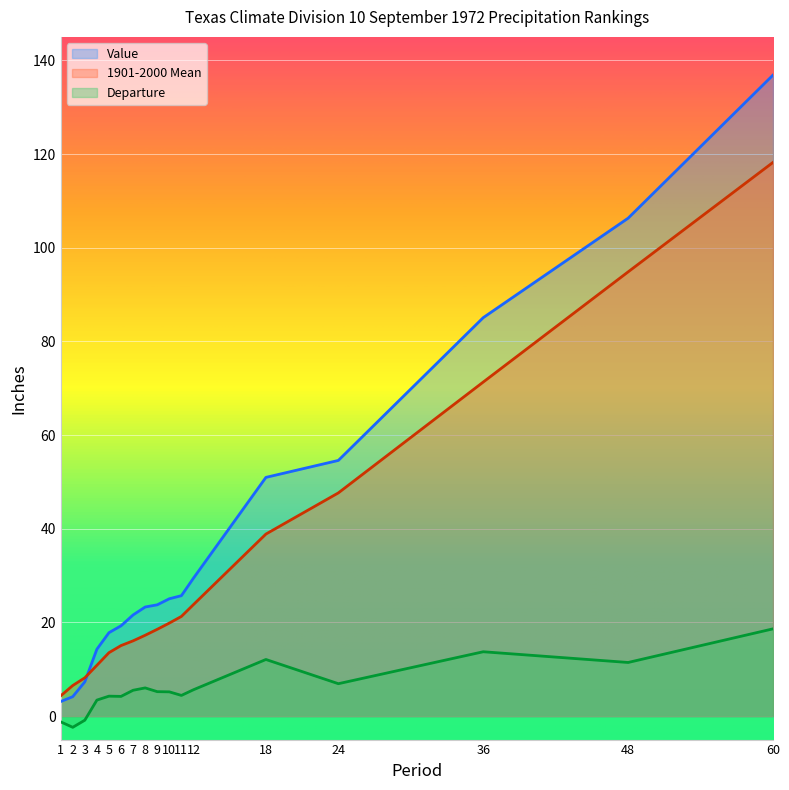

Rank the categories by Departure value from highest to lowest.

60, 36, 18, 48, 24, 8, 12, 7, 9, 10, 11, 5, 6, 4, 3, 1, 2